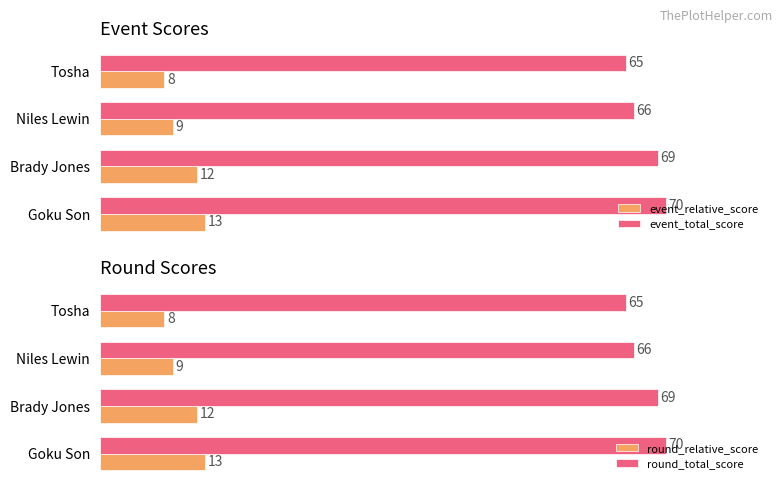

Does the chart contain stacked bars?

No